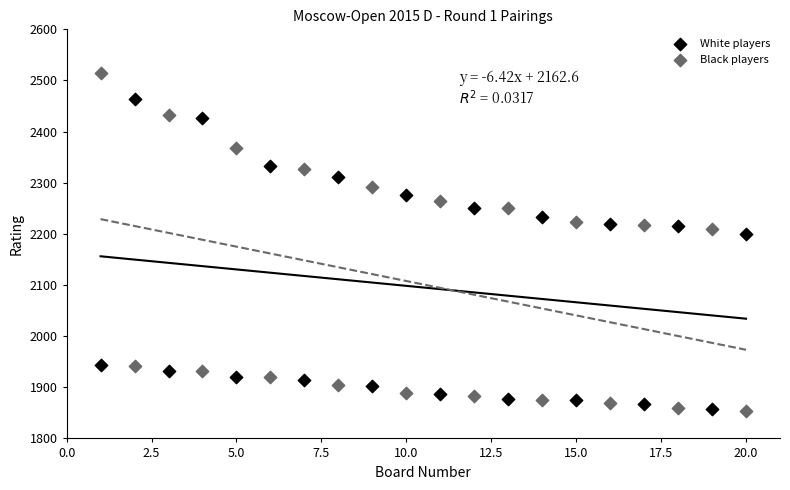

Which series reaches the maximum Y coordinate?

Black players